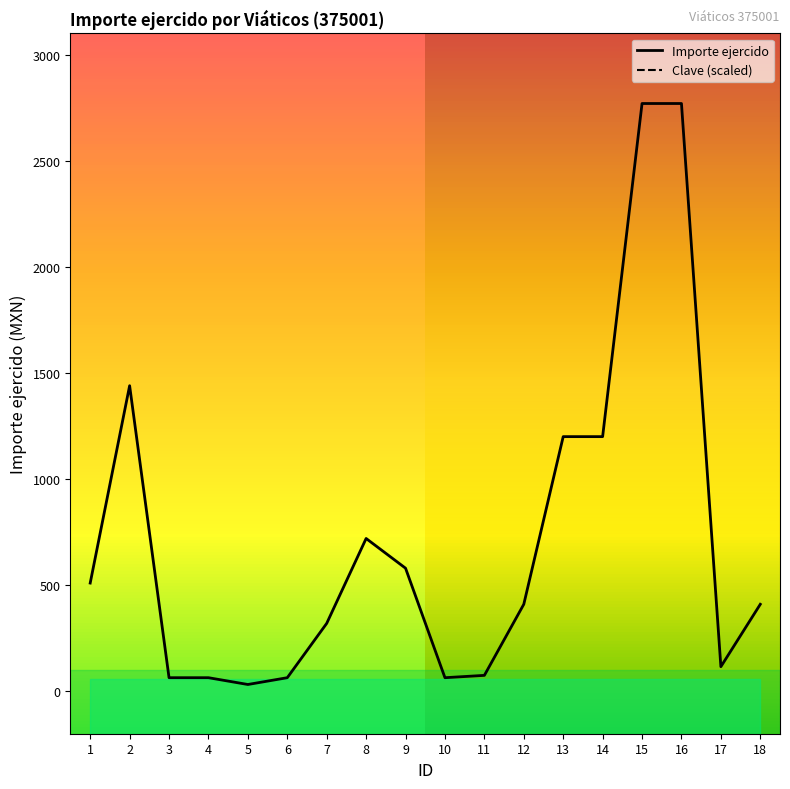

What is the maximum value shown in the chart?

2769.8